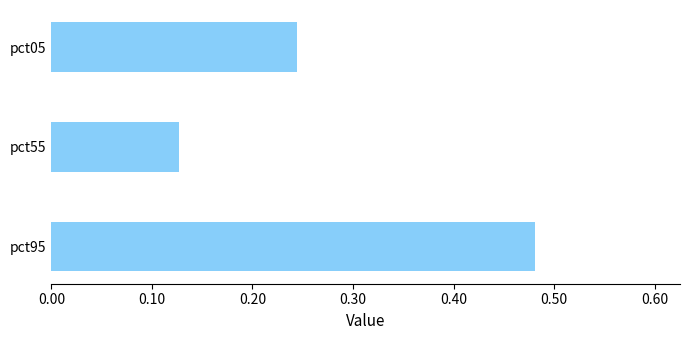

Is it true that the value at pct05 is 0.1?

False